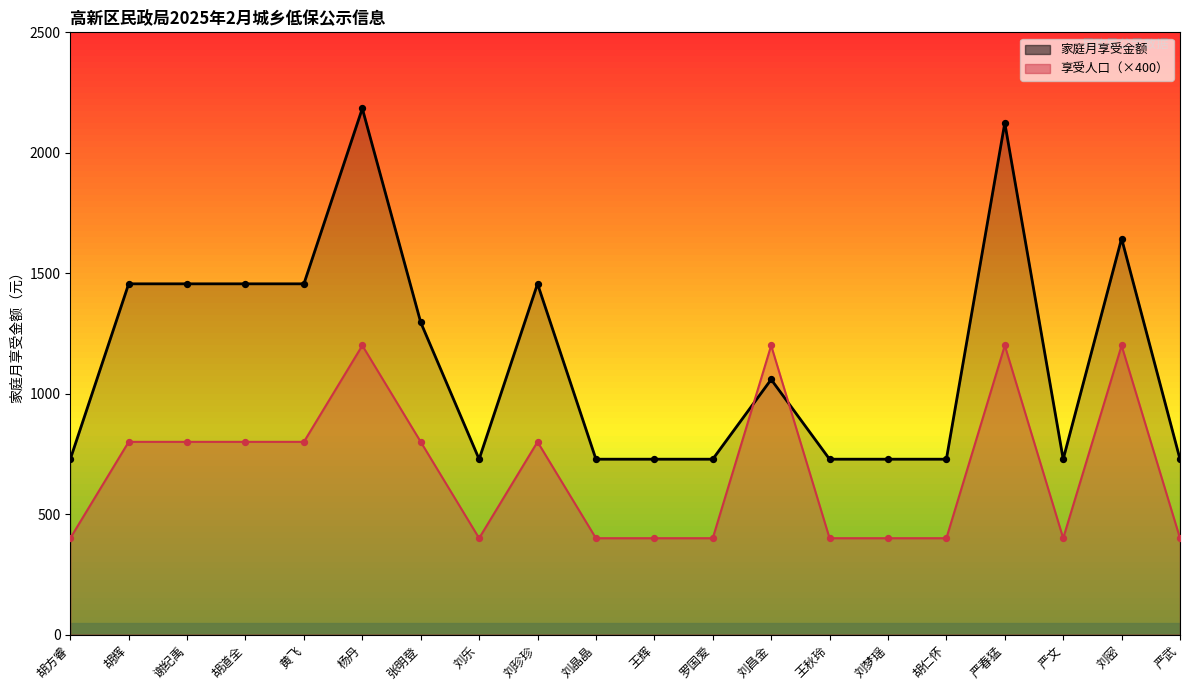

What is the total value across all series at 胡方睿?

1128